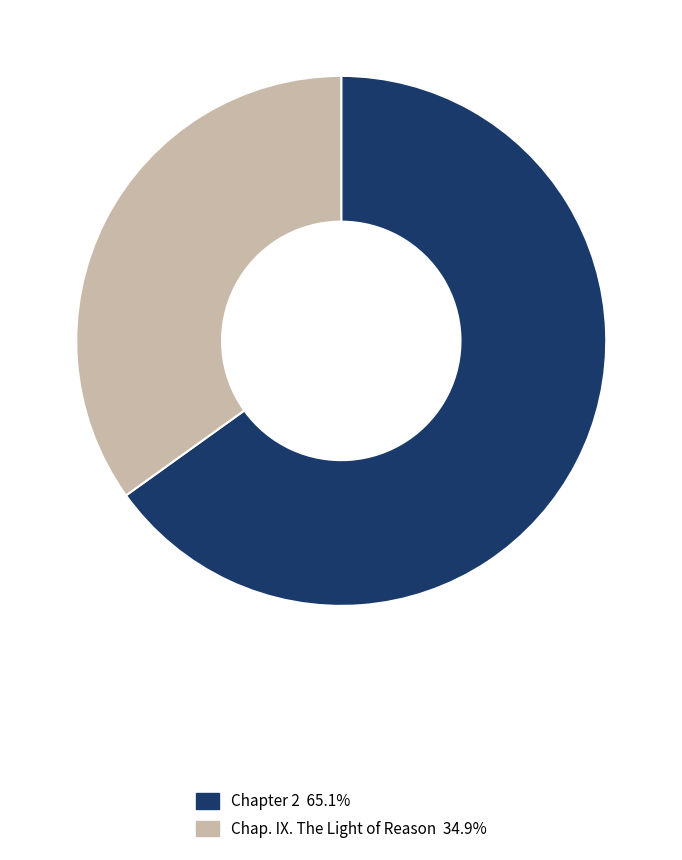

Which category has the smallest portion of the pie?

Chap. IX. The Light of Reason